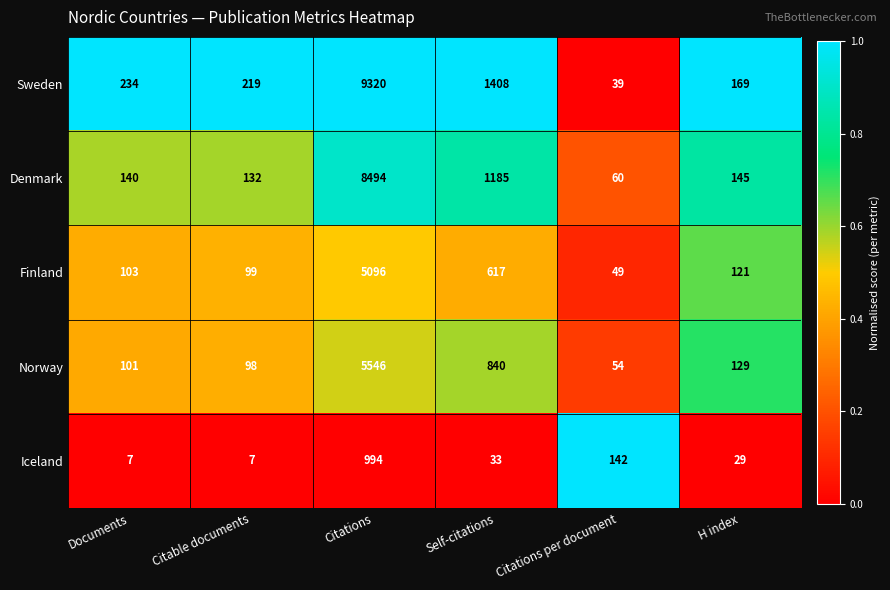

Rank the series at Documents from lowest to highest value.

Iceland, Norway, Finland, Denmark, Sweden